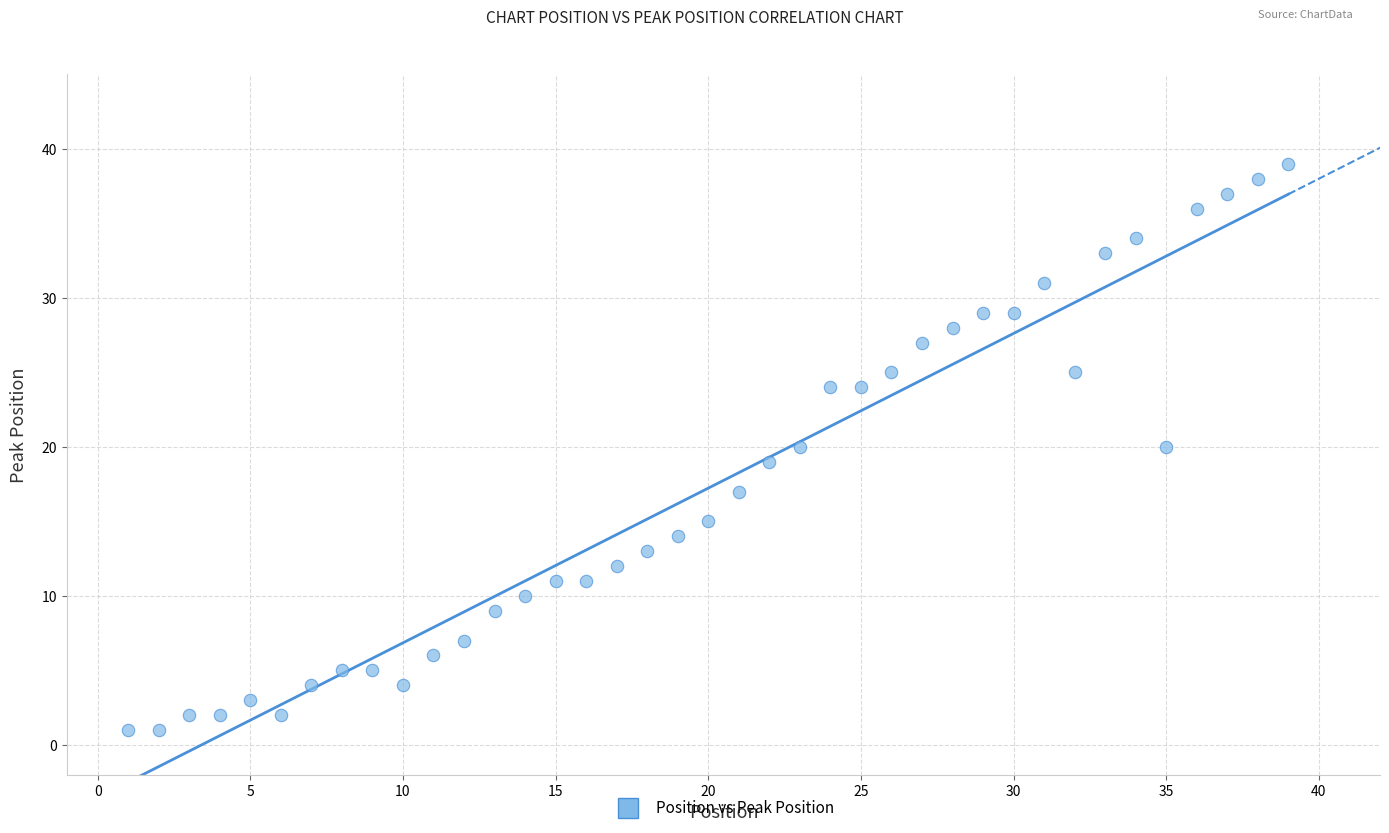

What is the range of Y values (max minus min)?

38